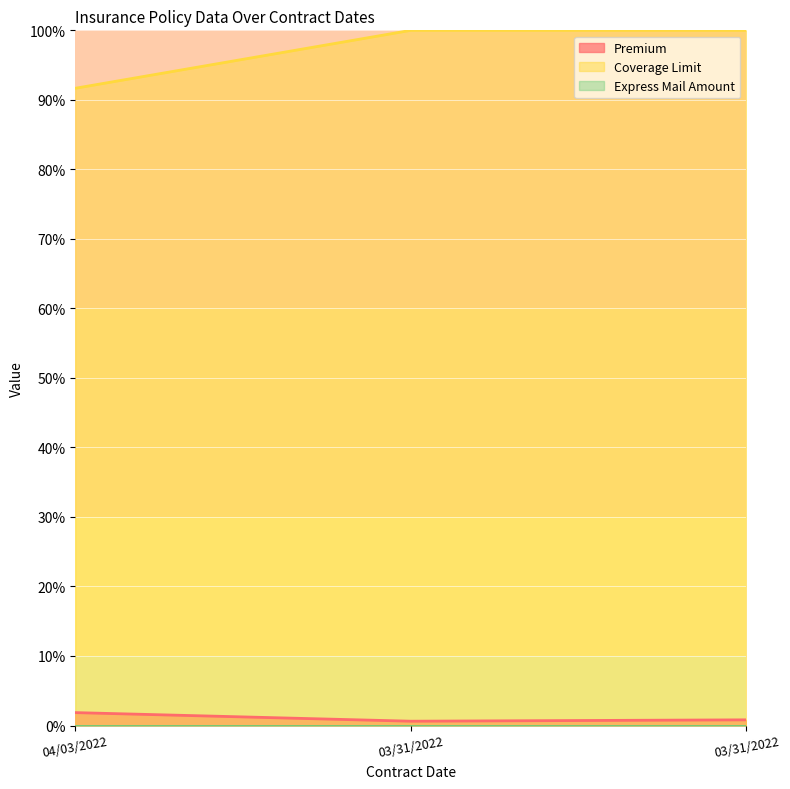

True or false: Premium has a value of 1.9 at 04/03/2022.

True